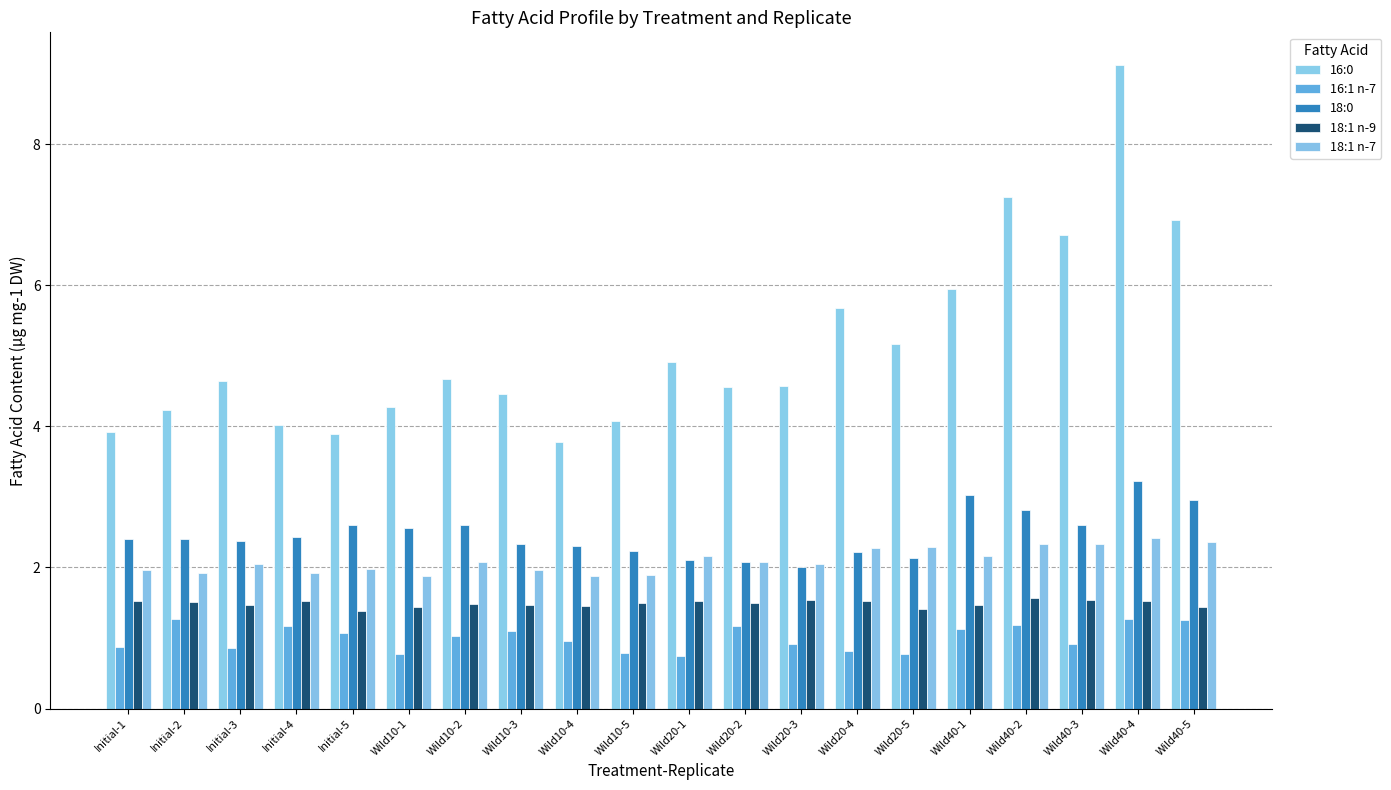

Reading left to right, extract all data points from this chart.

16:0: Initial-1=3.9	Initial-2=4.2	Initial-3=4.6	Initial-4=4.0	Initial-5=3.9	Wild10-1=4.3	Wild10-2=4.7	Wild10-3=4.5	Wild10-4=3.8	Wild10-5=4.1	Wild20-1=4.9	Wild20-2=4.6	Wild20-3=4.6	Wild20-4=5.7	Wild20-5=5.2	Wild40-1=5.9	Wild40-2=7.3	Wild40-3=6.7	Wild40-4=9.1	Wild40-5=6.9
16:1 n-7: Initial-1=0.9	Initial-2=1.3	Initial-3=0.9	Initial-4=1.2	Initial-5=1.1	Wild10-1=0.8	Wild10-2=1.0	Wild10-3=1.1	Wild10-4=1.0	Wild10-5=0.8	Wild20-1=0.7	Wild20-2=1.2	Wild20-3=0.9	Wild20-4=0.8	Wild20-5=0.8	Wild40-1=1.1	Wild40-2=1.2	Wild40-3=0.9	Wild40-4=1.3	Wild40-5=1.2
18:0: Initial-1=2.4	Initial-2=2.4	Initial-3=2.4	Initial-4=2.4	Initial-5=2.6	Wild10-1=2.6	Wild10-2=2.6	Wild10-3=2.3	Wild10-4=2.3	Wild10-5=2.2	Wild20-1=2.1	Wild20-2=2.1	Wild20-3=2.0	Wild20-4=2.2	Wild20-5=2.1	Wild40-1=3.0	Wild40-2=2.8	Wild40-3=2.6	Wild40-4=3.2	Wild40-5=3.0
18:1 n-9: Initial-1=1.5	Initial-2=1.5	Initial-3=1.5	Initial-4=1.5	Initial-5=1.4	Wild10-1=1.4	Wild10-2=1.5	Wild10-3=1.5	Wild10-4=1.5	Wild10-5=1.5	Wild20-1=1.5	Wild20-2=1.5	Wild20-3=1.5	Wild20-4=1.5	Wild20-5=1.4	Wild40-1=1.5	Wild40-2=1.6	Wild40-3=1.5	Wild40-4=1.5	Wild40-5=1.4
18:1 n-7: Initial-1=2.0	Initial-2=1.9	Initial-3=2.1	Initial-4=1.9	Initial-5=2.0	Wild10-1=1.9	Wild10-2=2.1	Wild10-3=2.0	Wild10-4=1.9	Wild10-5=1.9	Wild20-1=2.2	Wild20-2=2.1	Wild20-3=2.0	Wild20-4=2.3	Wild20-5=2.3	Wild40-1=2.2	Wild40-2=2.3	Wild40-3=2.3	Wild40-4=2.4	Wild40-5=2.4